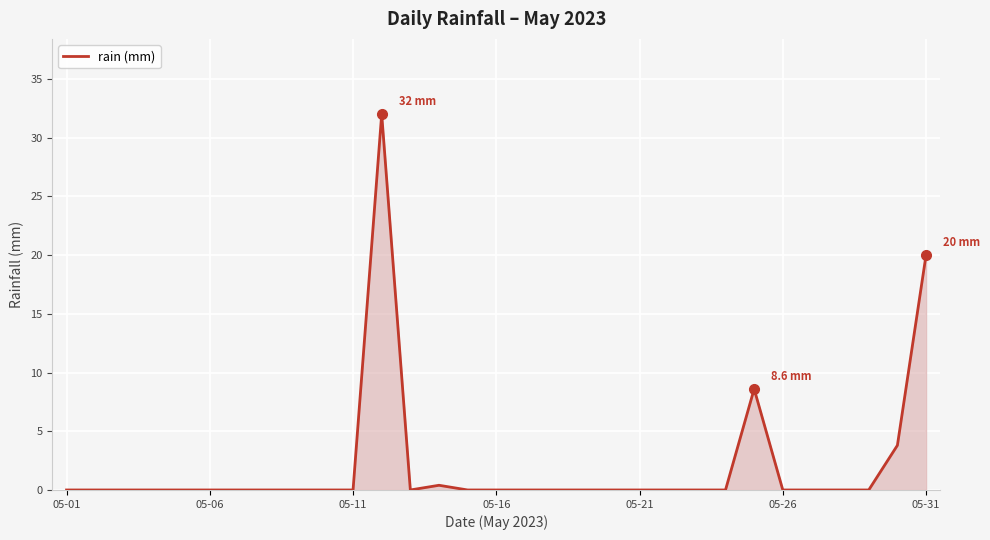

What is the difference between the maximum and minimum values?

32.0